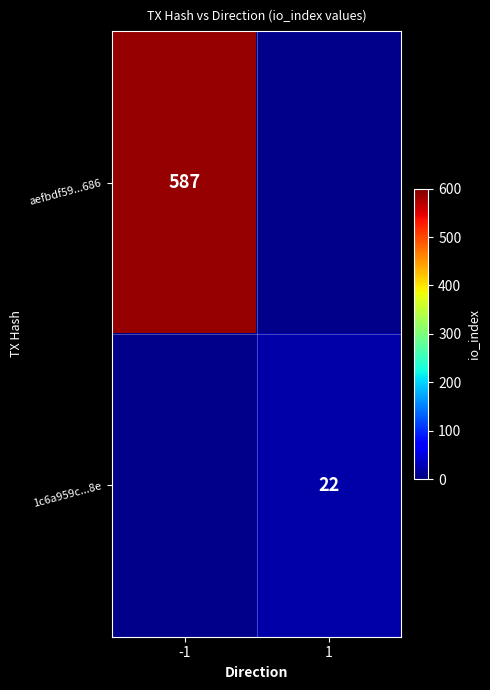

Is the value of 1c6a959c...8e at 1 greater than the value of aefbdf59...686 at -1?

No